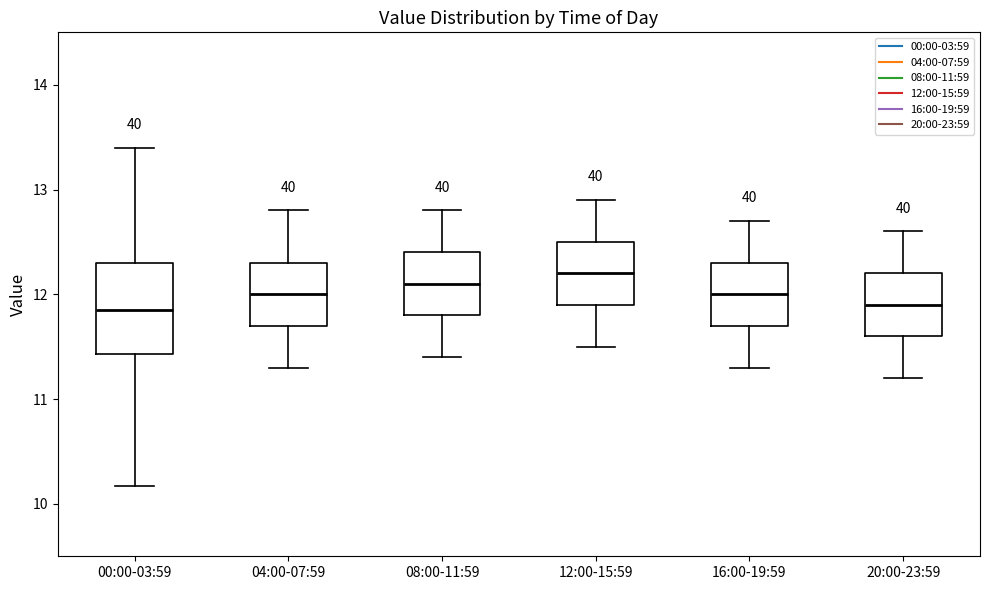

Reading left to right, transcribe this box plot: for each box, give where its median line is, the range the box spans, and where its two whiskers end, as read against the y-axis. The values are not printed on the chart, so give them approximately, as read against the axis.

00:00-03:59: median 11.9, box 11.4 to 12.3, whiskers 10.2 to 13.4
04:00-07:59: median 12.0, box 11.7 to 12.3, whiskers 11.3 to 12.8
08:00-11:59: median 12.1, box 11.8 to 12.4, whiskers 11.4 to 12.8
12:00-15:59: median 12.2, box 11.9 to 12.5, whiskers 11.5 to 12.9
16:00-19:59: median 12.0, box 11.7 to 12.3, whiskers 11.3 to 12.7
20:00-23:59: median 11.9, box 11.6 to 12.2, whiskers 11.2 to 12.6